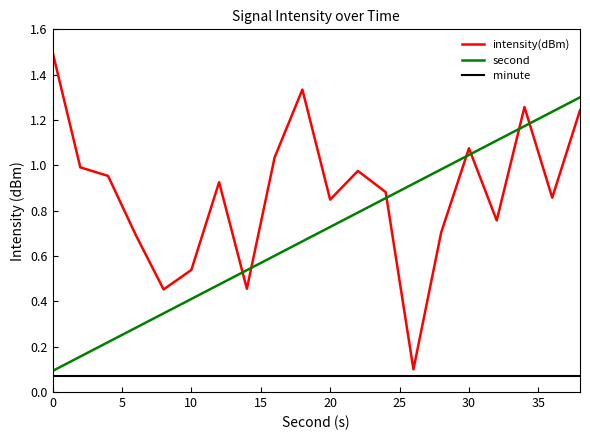

Rank the series by their maximum value, from highest to lowest.

intensity(dBm), second, minute